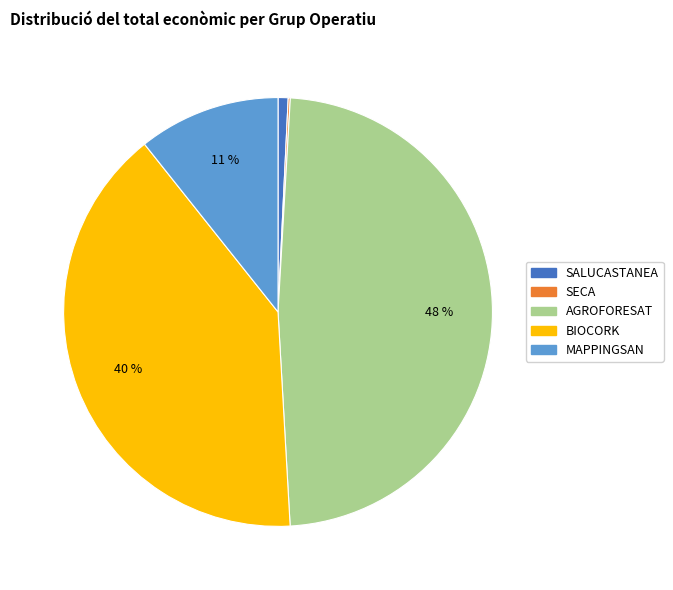

Is there any slice that represents more than half of the pie?

No